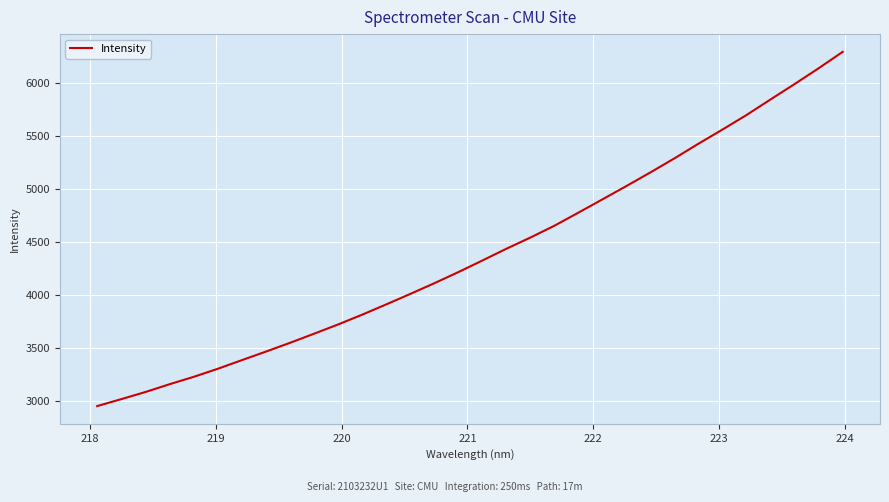

What is the minimum value shown in the chart?

2953.5